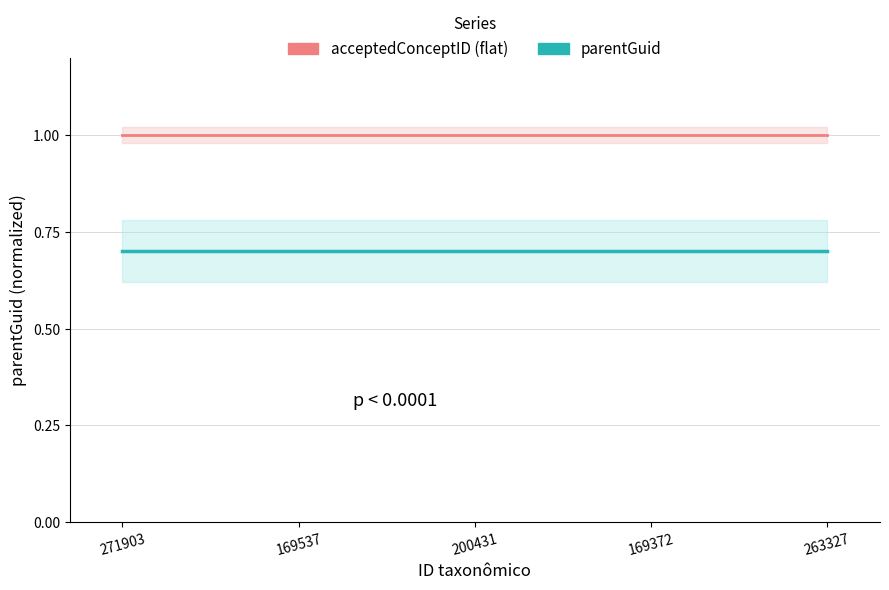

True or false: parentGuid and acceptedConceptID (flat) intersect in this chart.

False